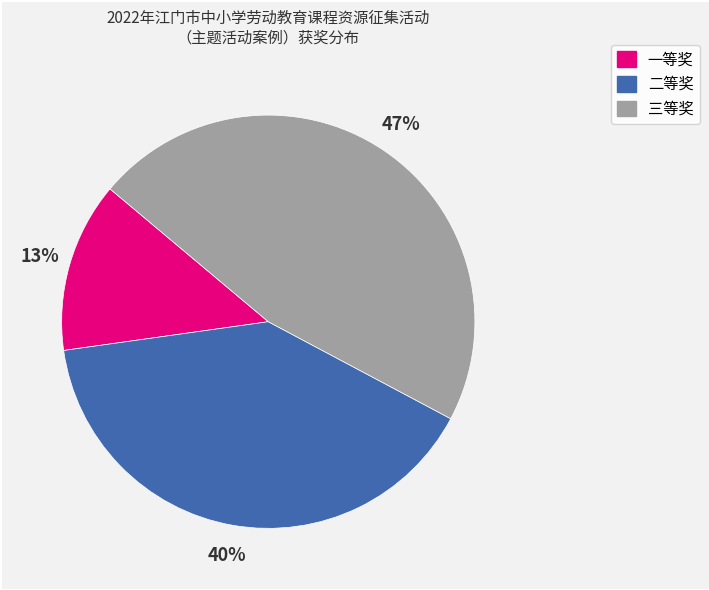

True or false: 三等奖 accounts for 47% of the total.

True